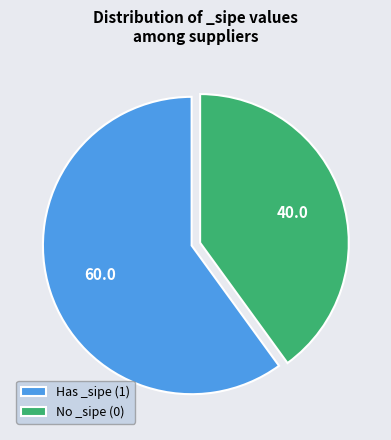

The Has _sipe (1) slice represents 72% of the pie. True or false?

False